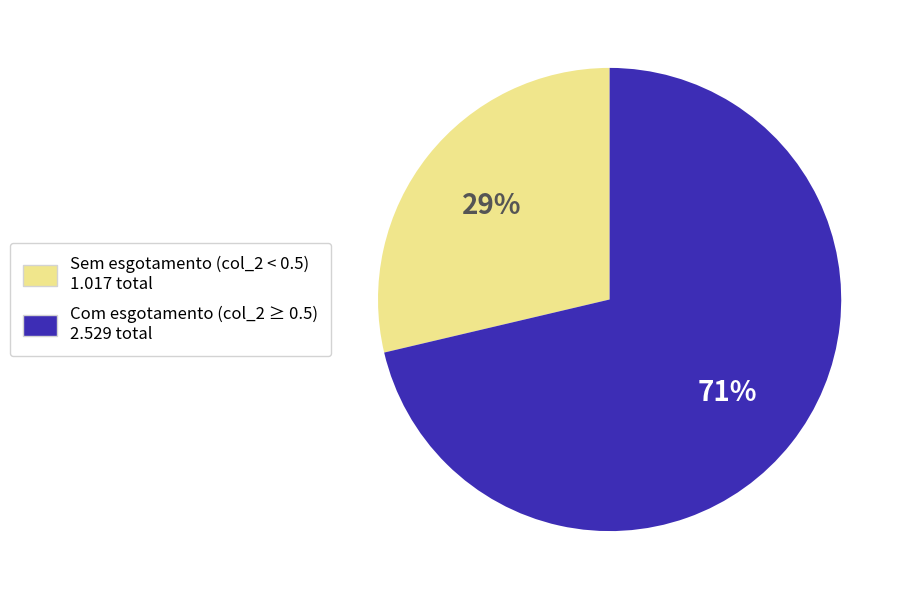

Does any single category account for the majority?

Yes